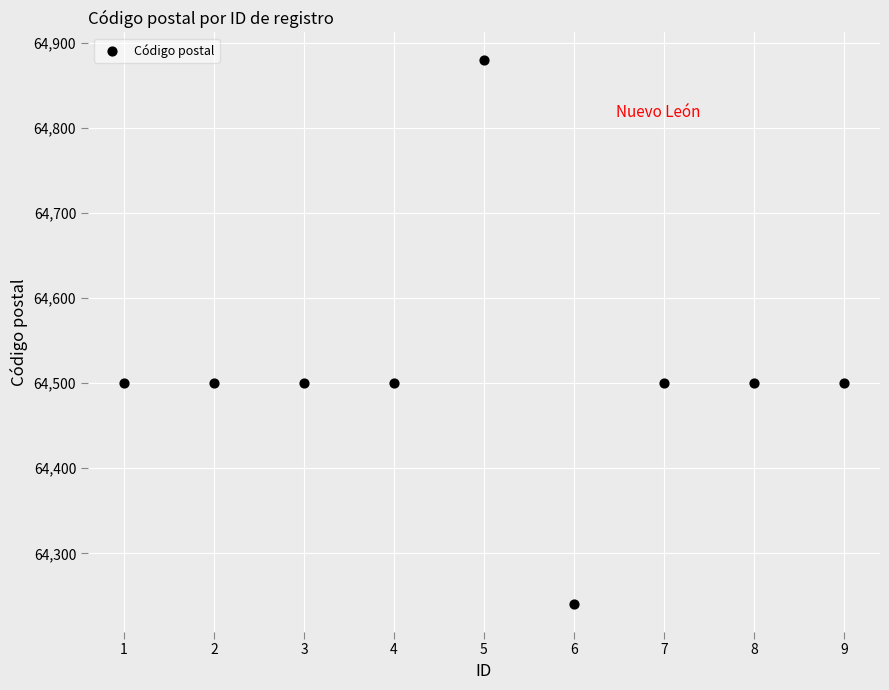

What is the range of X values (max minus min)?

8